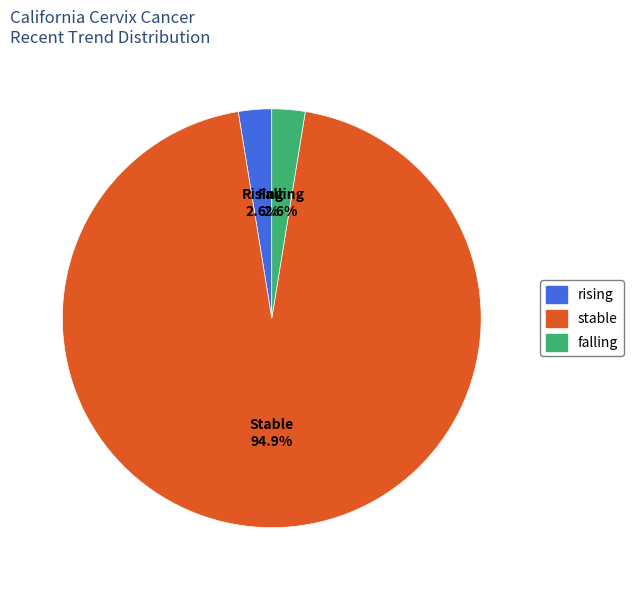

Count the number of slices in the pie.

3